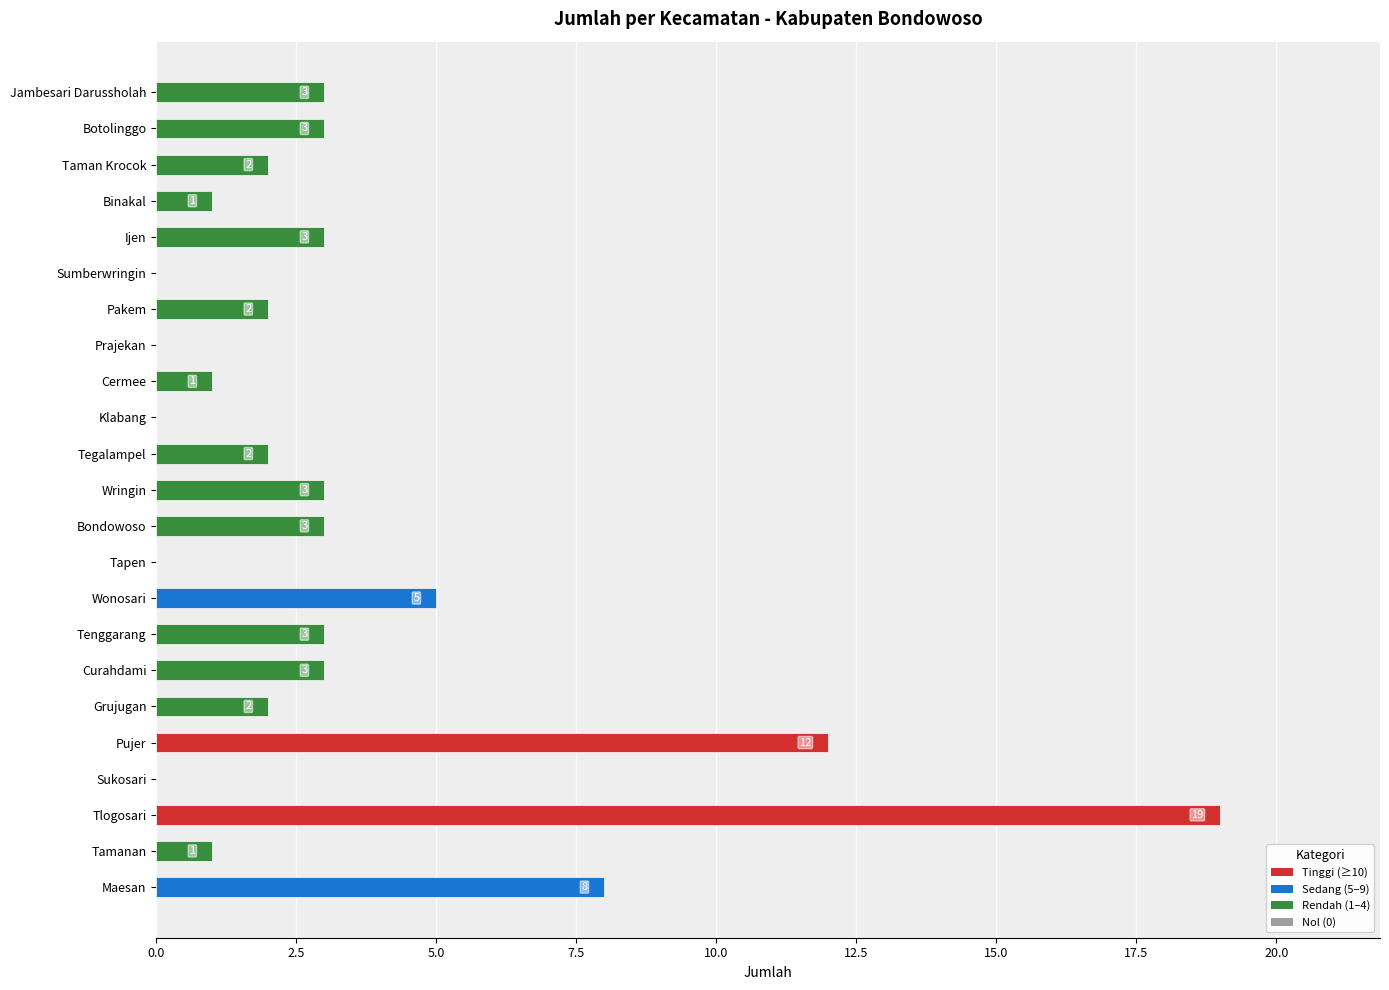

How many series are shown in this chart?

1